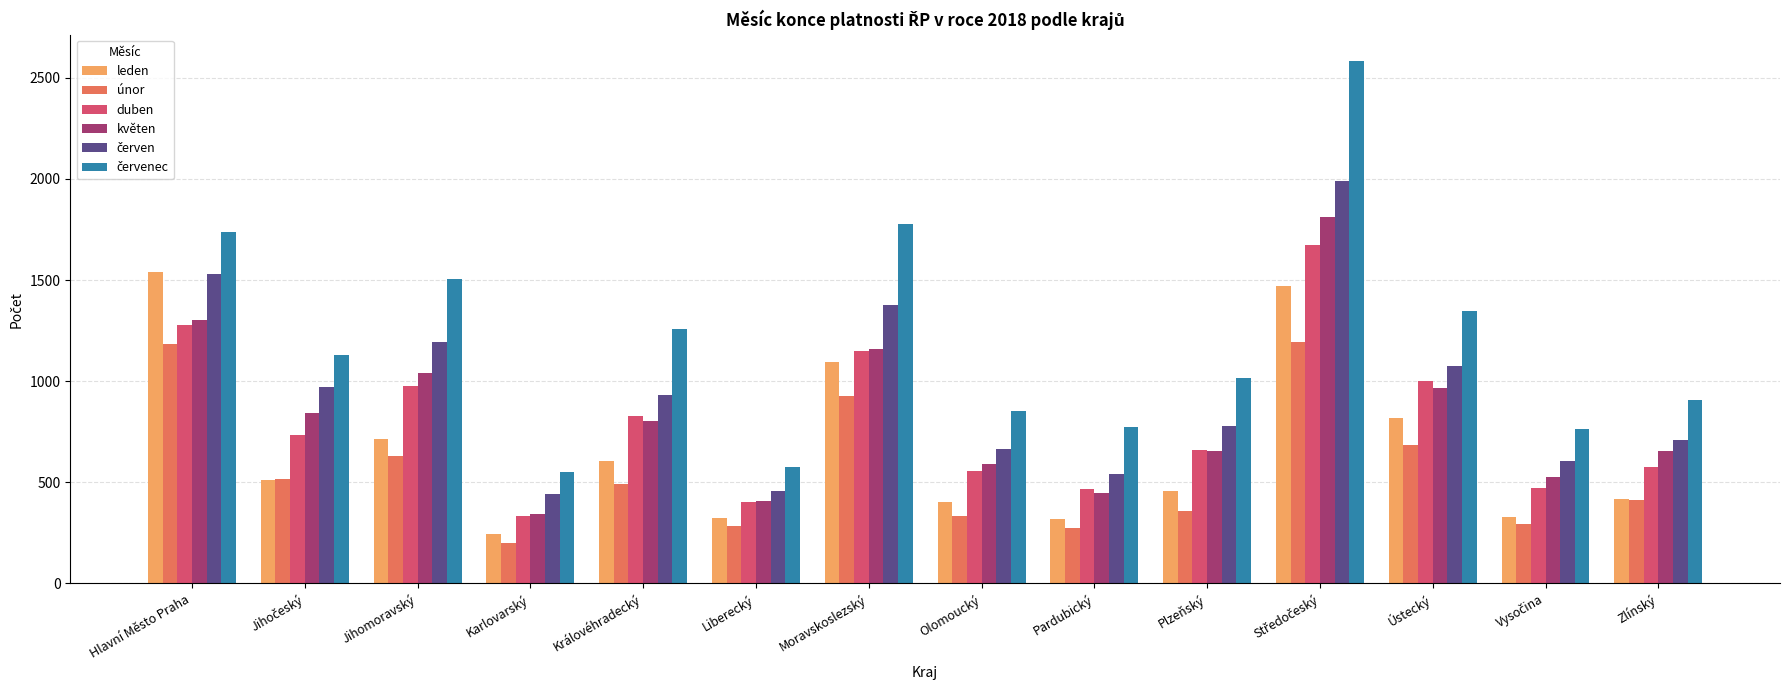

True or false: květen has a value of 1238 at Královéhradecký.

False